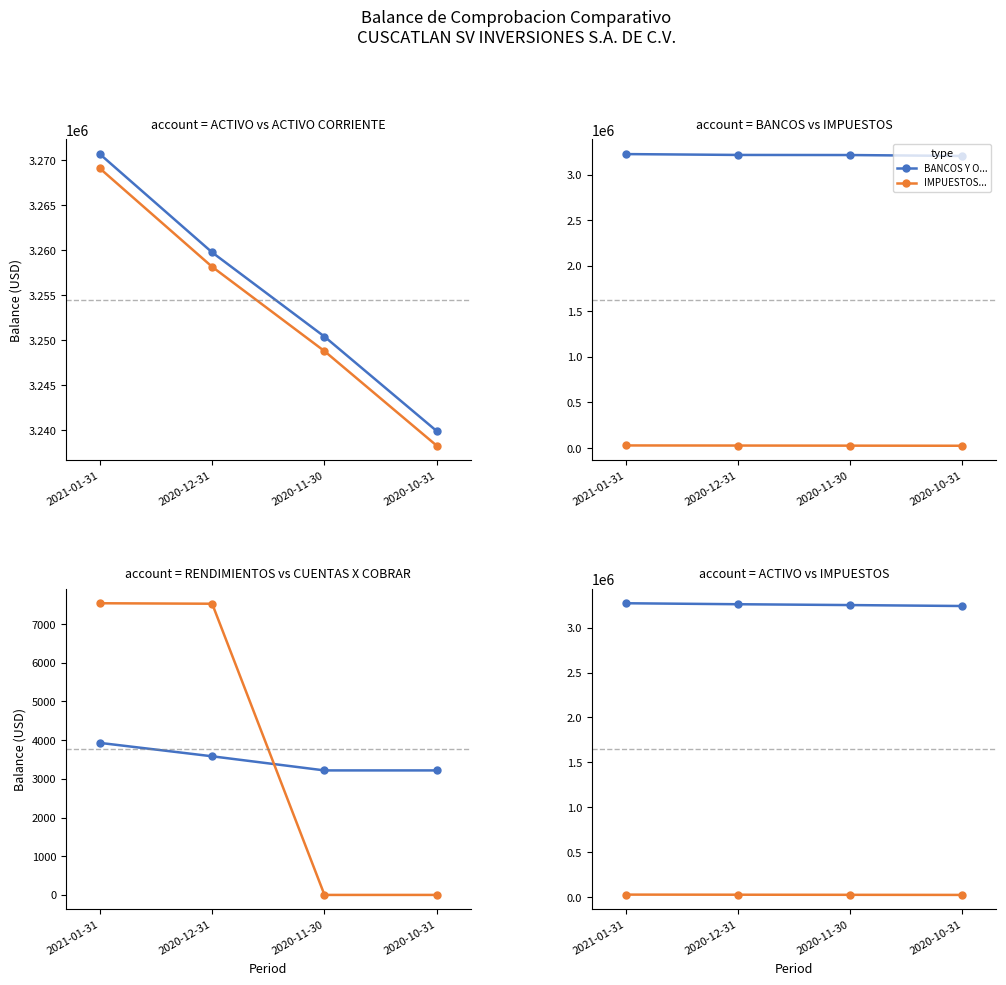

True or false: ACTIVO CORRIENTE and ACTIVO cross at least once.

False